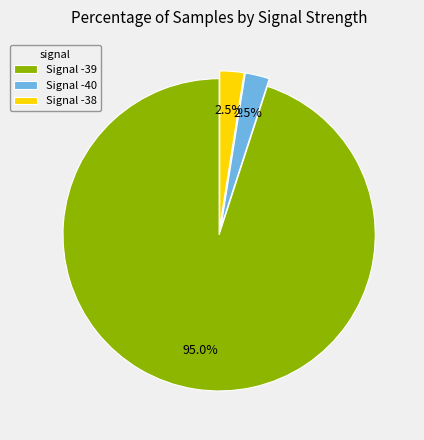

How many slices are in this pie chart?

3